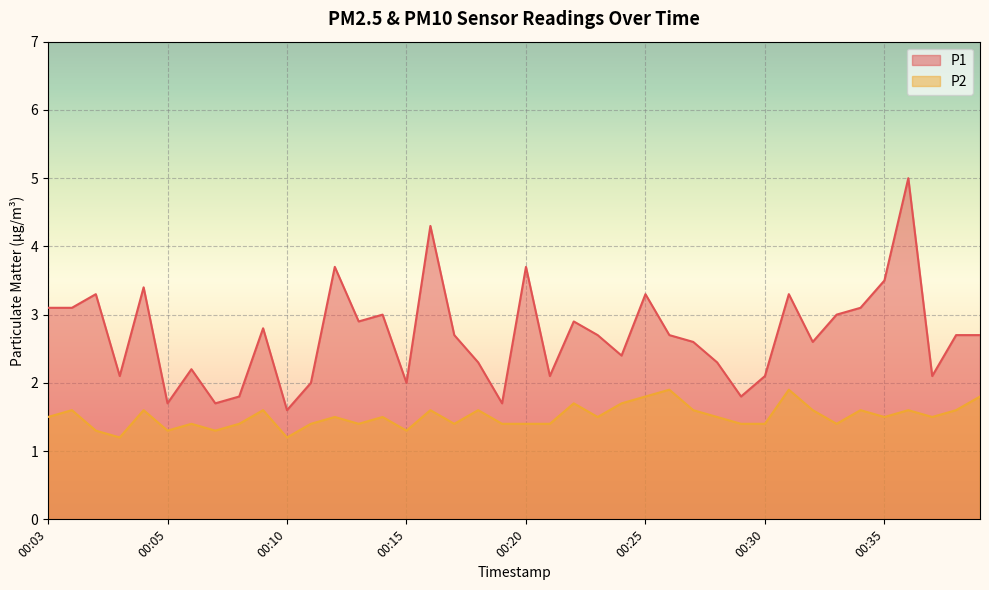

Rank the series by their average value, from highest to lowest.

P1, P2